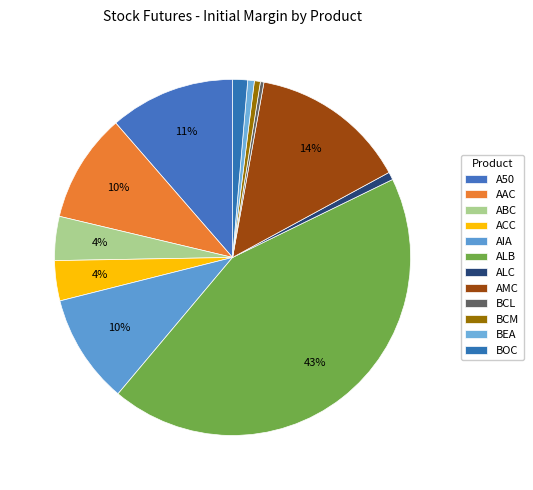

How many segments does this pie chart have?

12